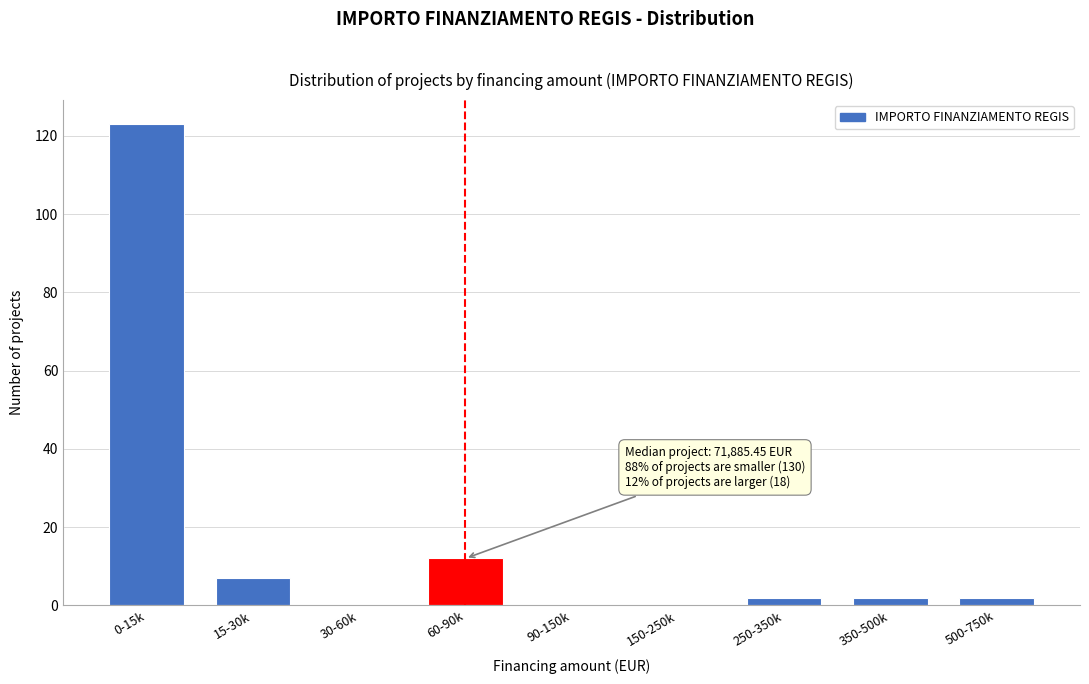

Reading left to right, extract all data points from this chart.

0-15k=123	15-30k=7	30-60k=0	60-90k=12	90-150k=0	150-250k=0	250-350k=2	350-500k=2	500-750k=2